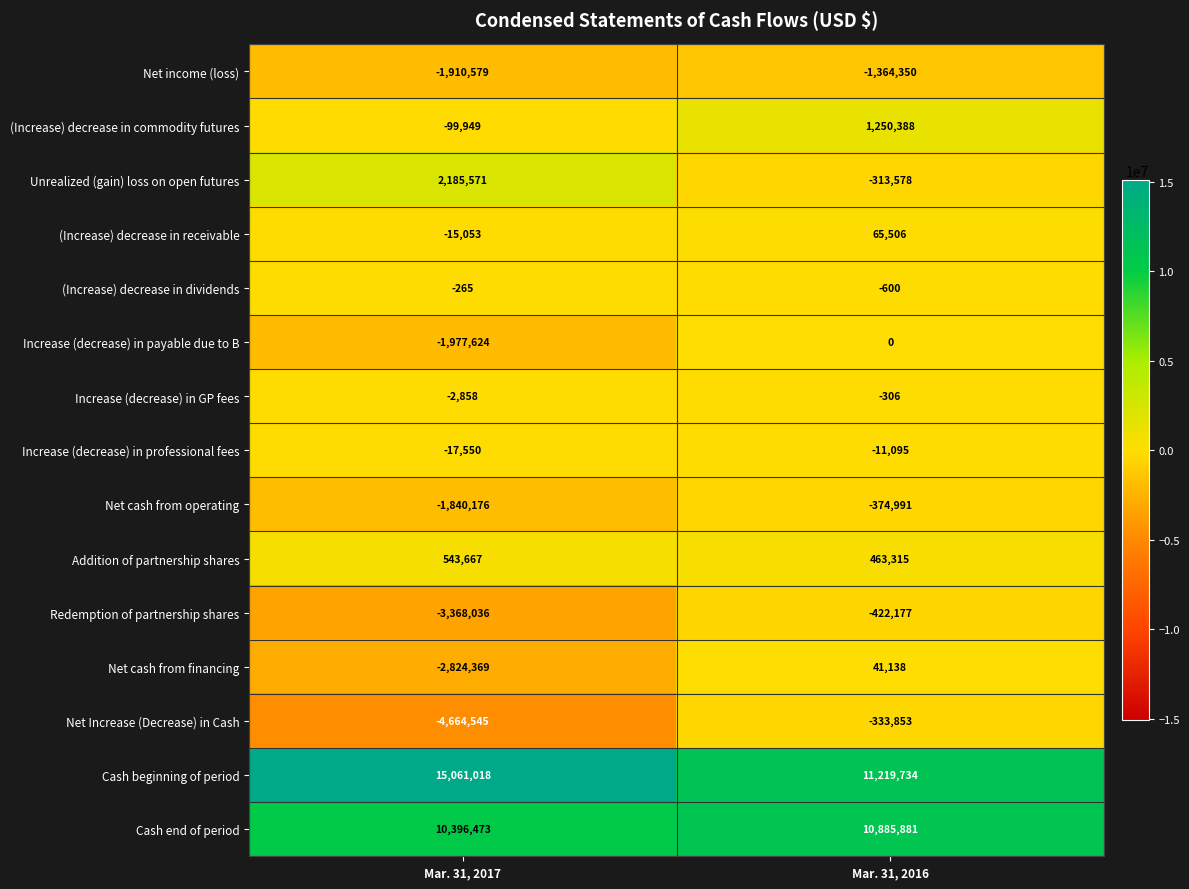

True or false: Net cash from operating has a value of -417597 at Mar. 31, 2017.

False